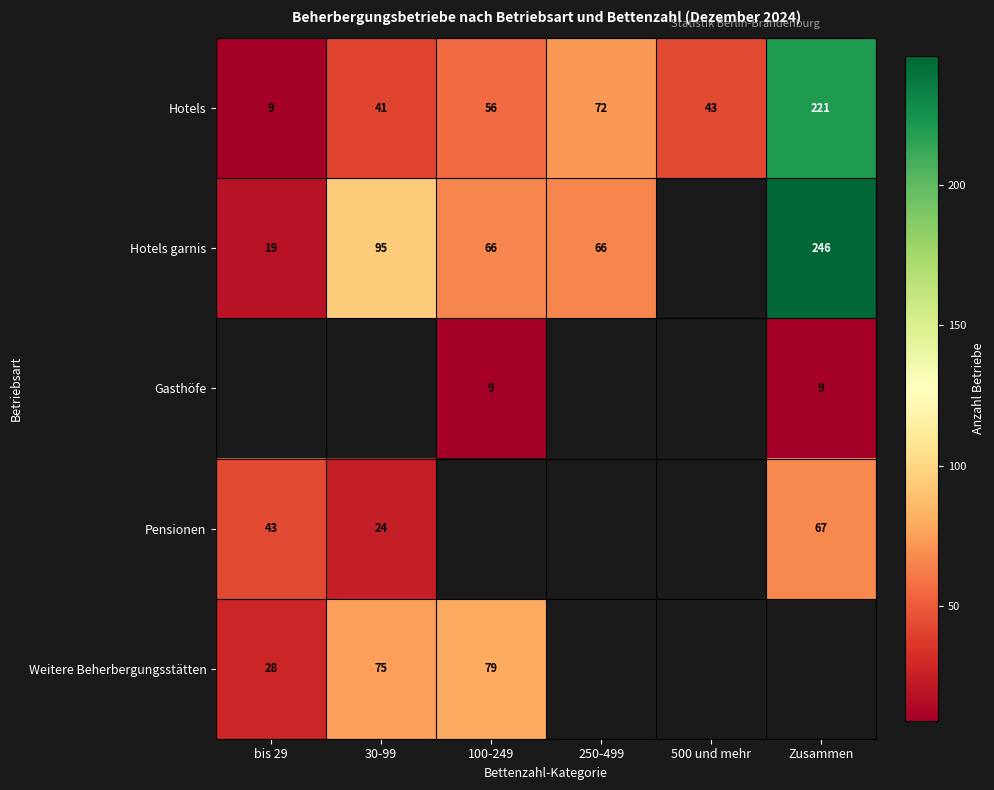

Is the value of Hotels garnis at 30-99 greater than the value of Weitere Beherbergungsstätten at bis 29?

Yes